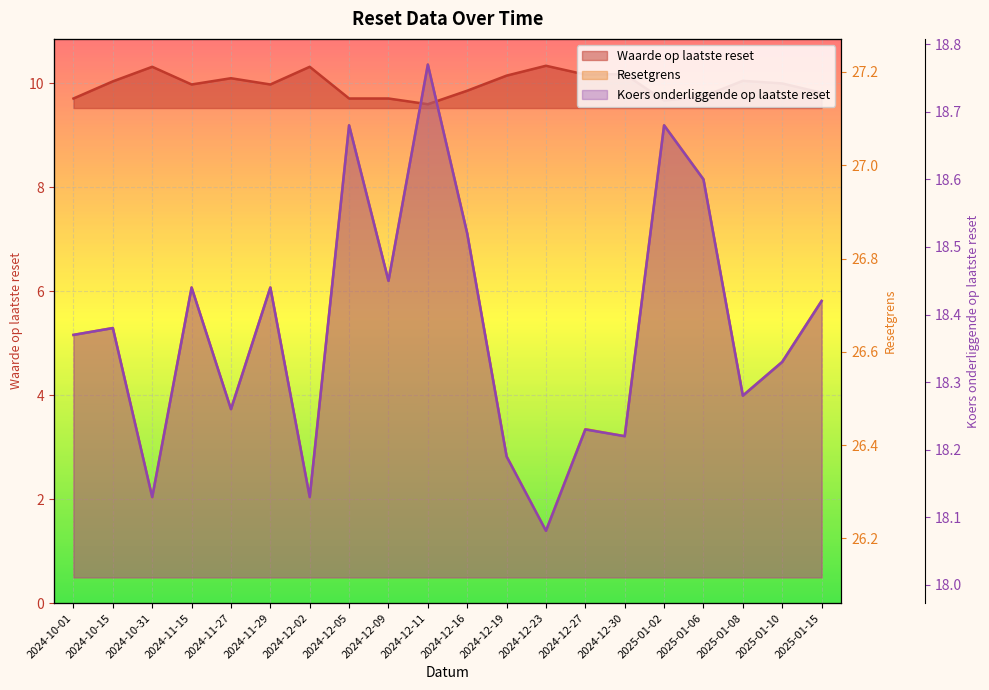

How many lines are shown in the chart?

3